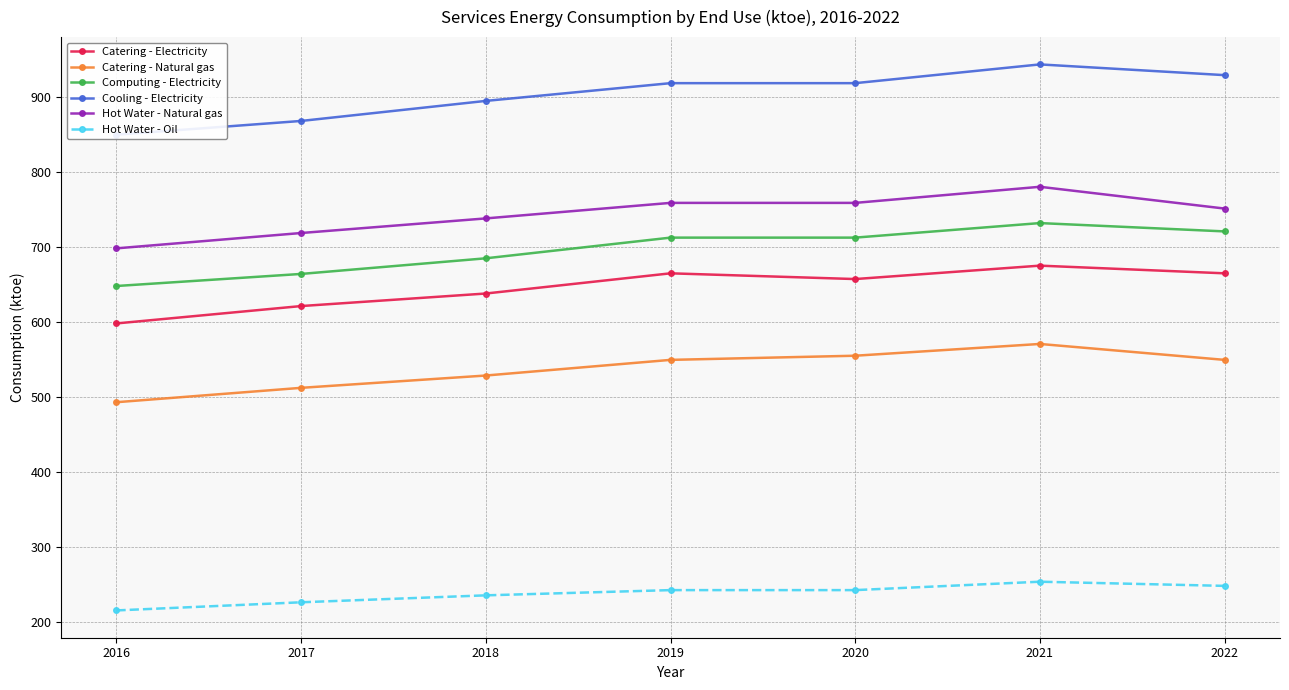

How many lines are shown in the chart?

6